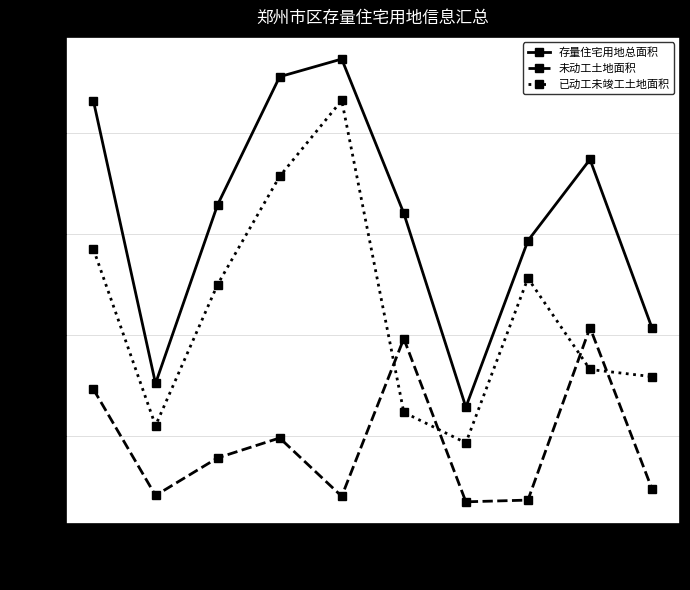

Between 二七 and 上街, which series saw the biggest shift?

存量住宅用地总面积